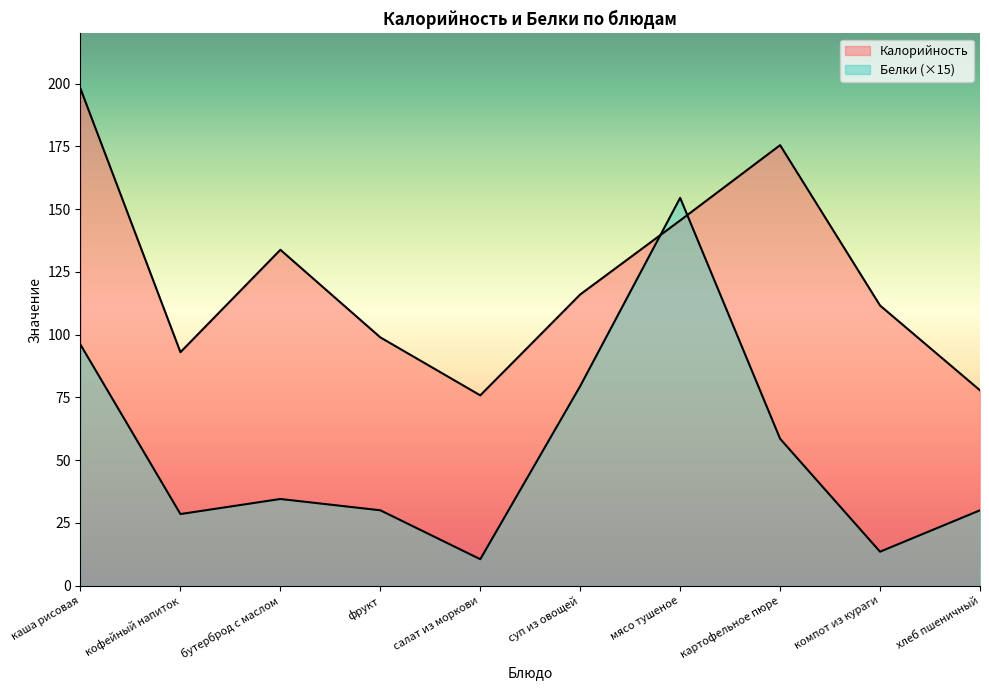

In Калорийность, how many points are lower than both neighbors (excluding endpoints)?

2